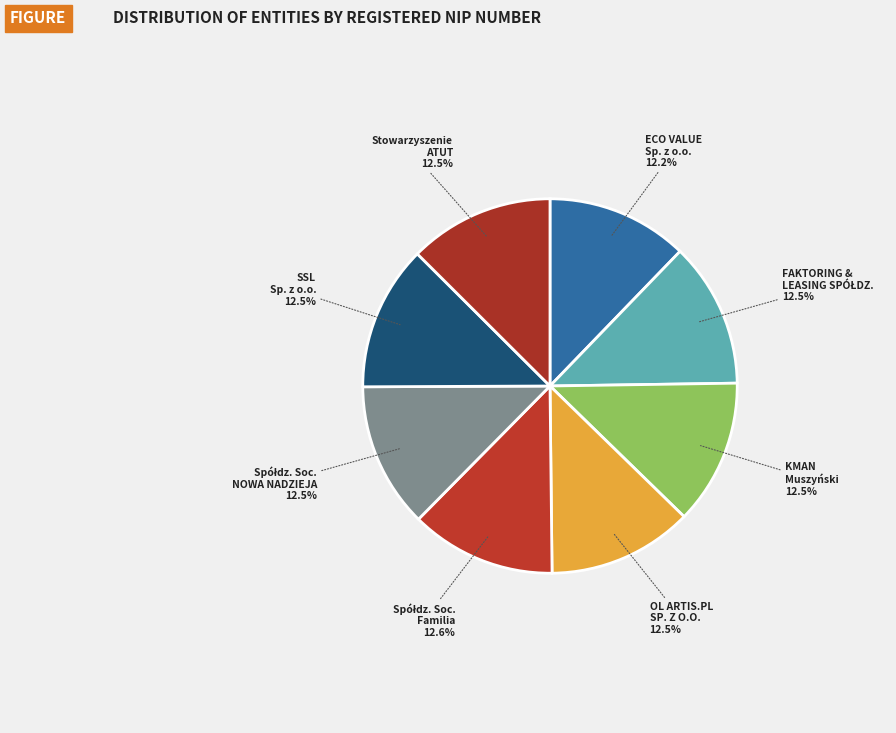

How much of the chart is everything except ECO VALUE Sp. z o.o.?

87.8%